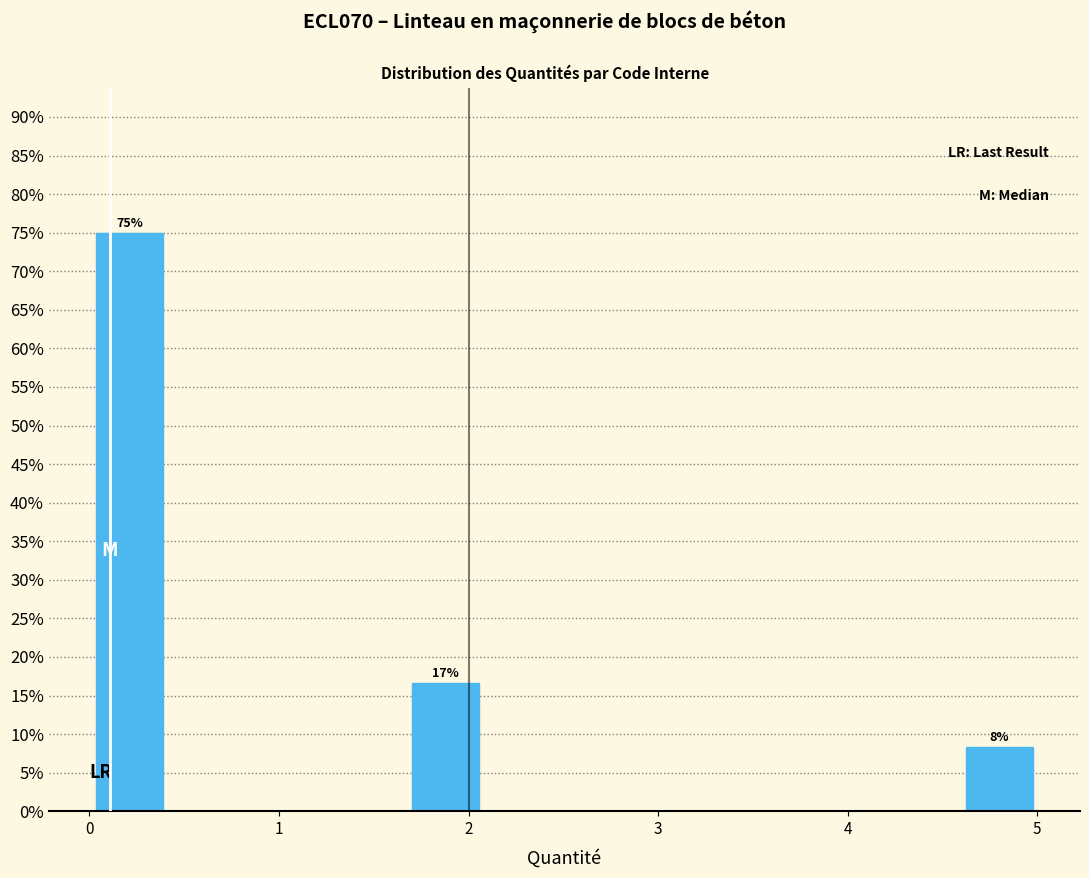

Over which range of the x-axis is the bar tallest?

0.0 to 0.4